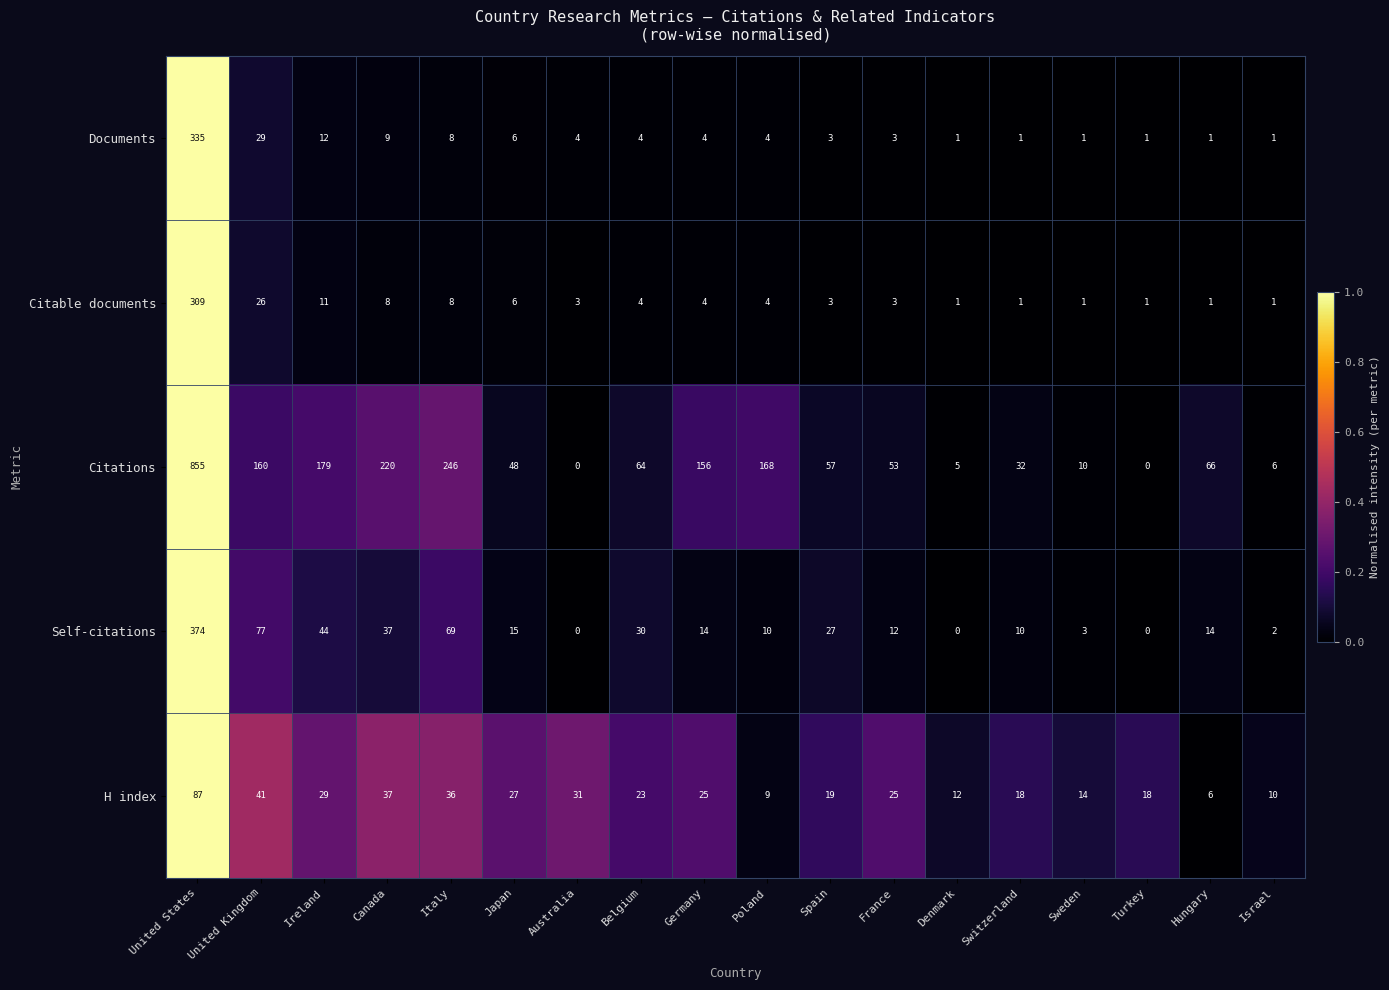

At how many categories does at least one series exceed 0?

18